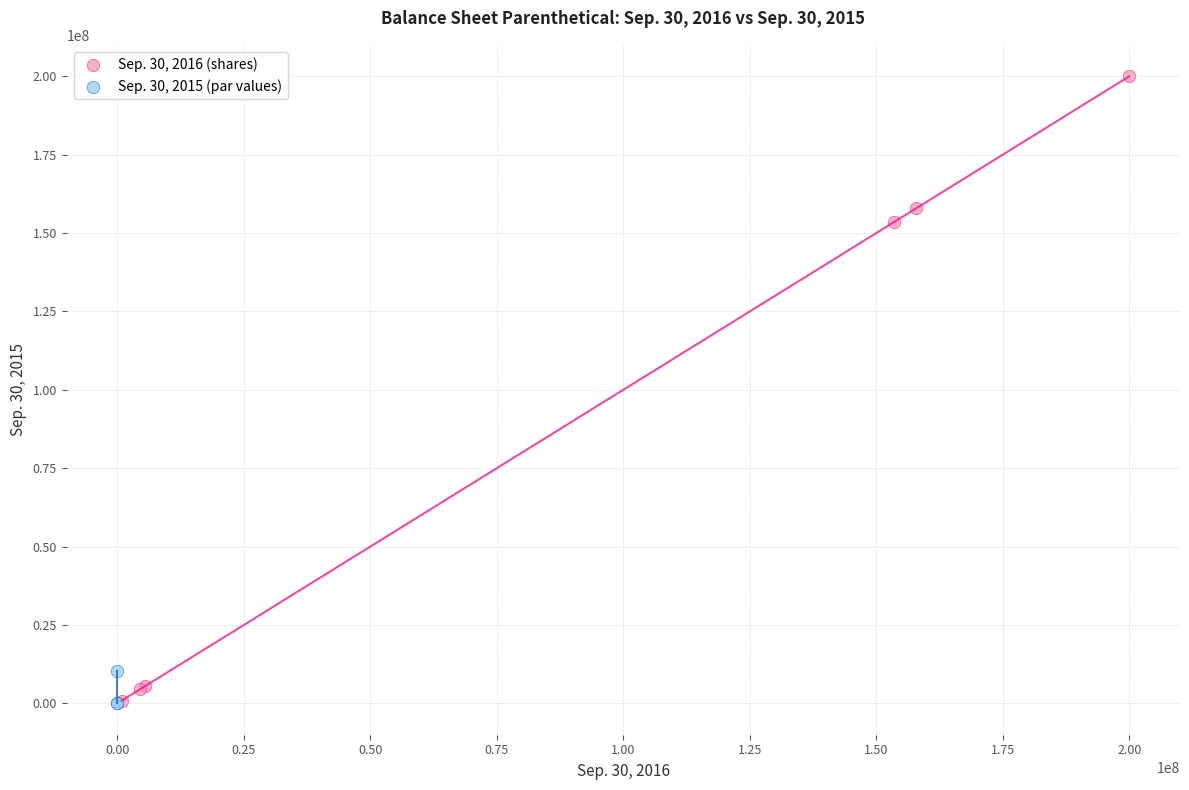

Which series has the widest spread of Y values?

Sep. 30, 2016 (shares)